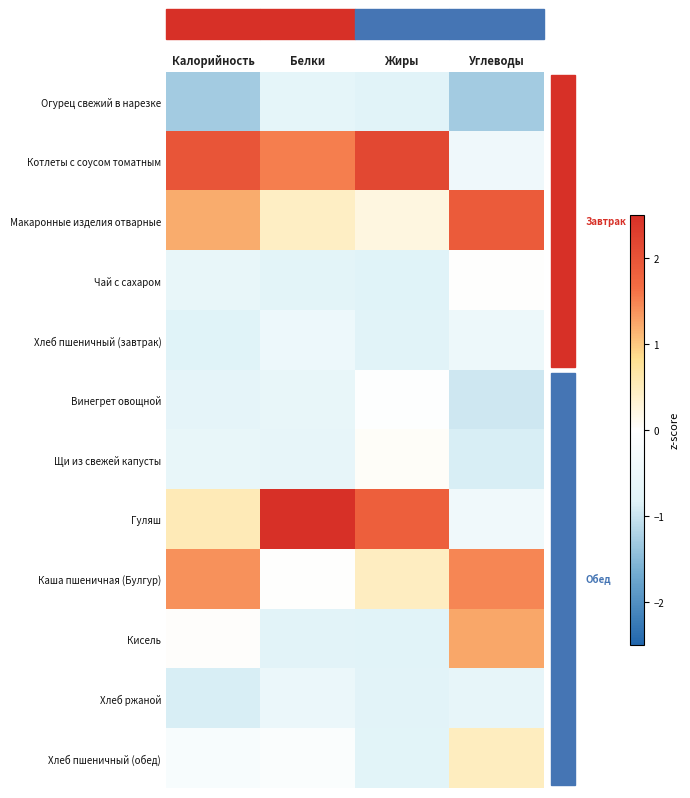

Reading left to right, list all the values displayed in this chart.

Огурец свежий в нарезке: Калорийность=-1.3	Белки=-0.7	Жиры=-0.8	Углеводы=-1.3
Котлеты с соусом томатным: Калорийность=2.0	Белки=1.5	Жиры=2.2	Углеводы=-0.4
Макаронные изделия отварные: Калорийность=1.2	Белки=0.4	Жиры=0.2	Углеводы=1.9
Чай с сахаром: Калорийность=-0.6	Белки=-0.7	Жиры=-0.8	Углеводы=0.0
Хлеб пшеничный (завтрак): Калорийность=-0.8	Белки=-0.5	Жиры=-0.8	Углеводы=-0.5
Винегрет овощной: Калорийность=-0.7	Белки=-0.6	Жиры=-0.0	Углеводы=-1.0
Щи из свежей капусты: Калорийность=-0.6	Белки=-0.6	Жиры=0.1	Углеводы=-0.9
Гуляш: Калорийность=0.5	Белки=2.6	Жиры=1.8	Углеводы=-0.4
Каша пшеничная (Булгур): Калорийность=1.4	Белки=0.0	Жиры=0.5	Углеводы=1.5
Кисель: Калорийность=0.0	Белки=-0.8	Жиры=-0.8	Углеводы=1.2
Хлеб ржаной: Калорийность=-0.9	Белки=-0.5	Жиры=-0.8	Углеводы=-0.6
Хлеб пшеничный (обед): Калорийность=-0.2	Белки=-0.1	Жиры=-0.7	Углеводы=0.5